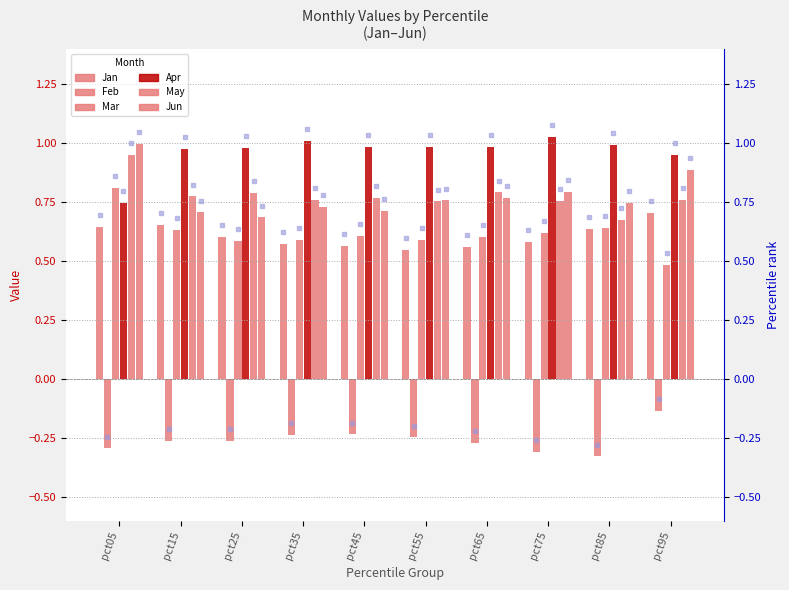

What are all the series names shown in the legend?

Jan, Feb, Mar, Apr, May, Jun